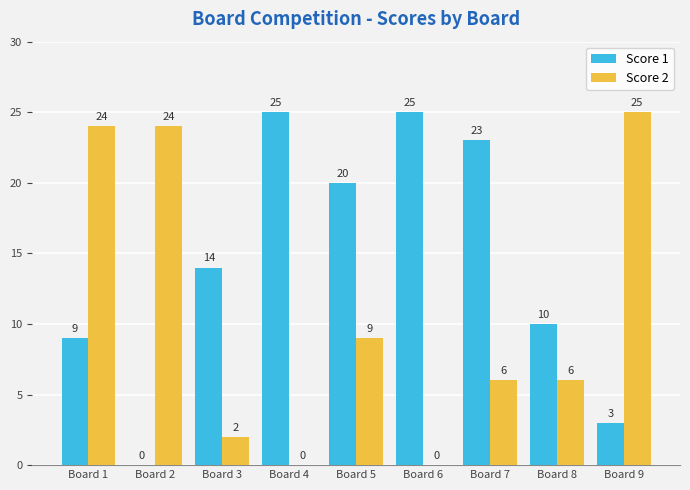

The value of Score 1 at Board 8 is 13. True or false?

False